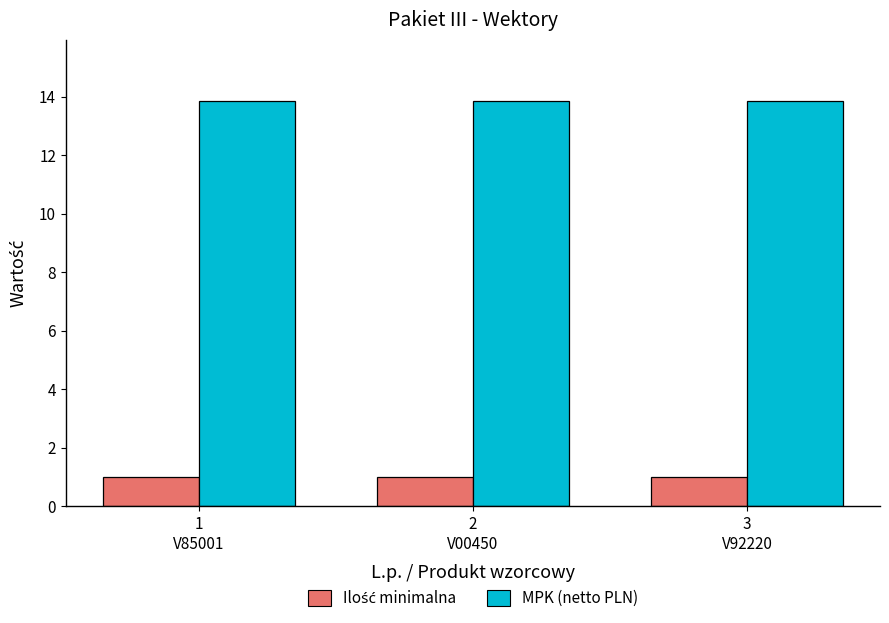

At how many categories does at least one series exceed 3?

3